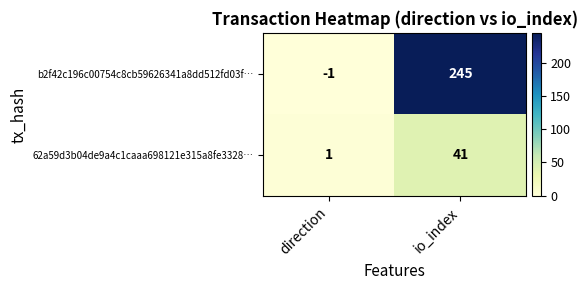

Which label corresponds to the smallest value in the chart?

direction